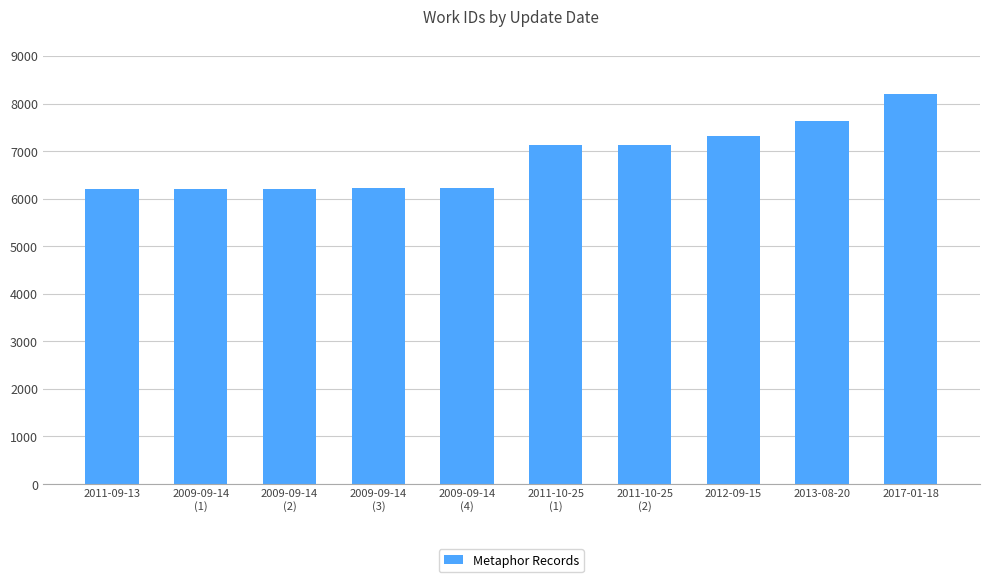

What is the difference between the maximum and minimum values?

1992